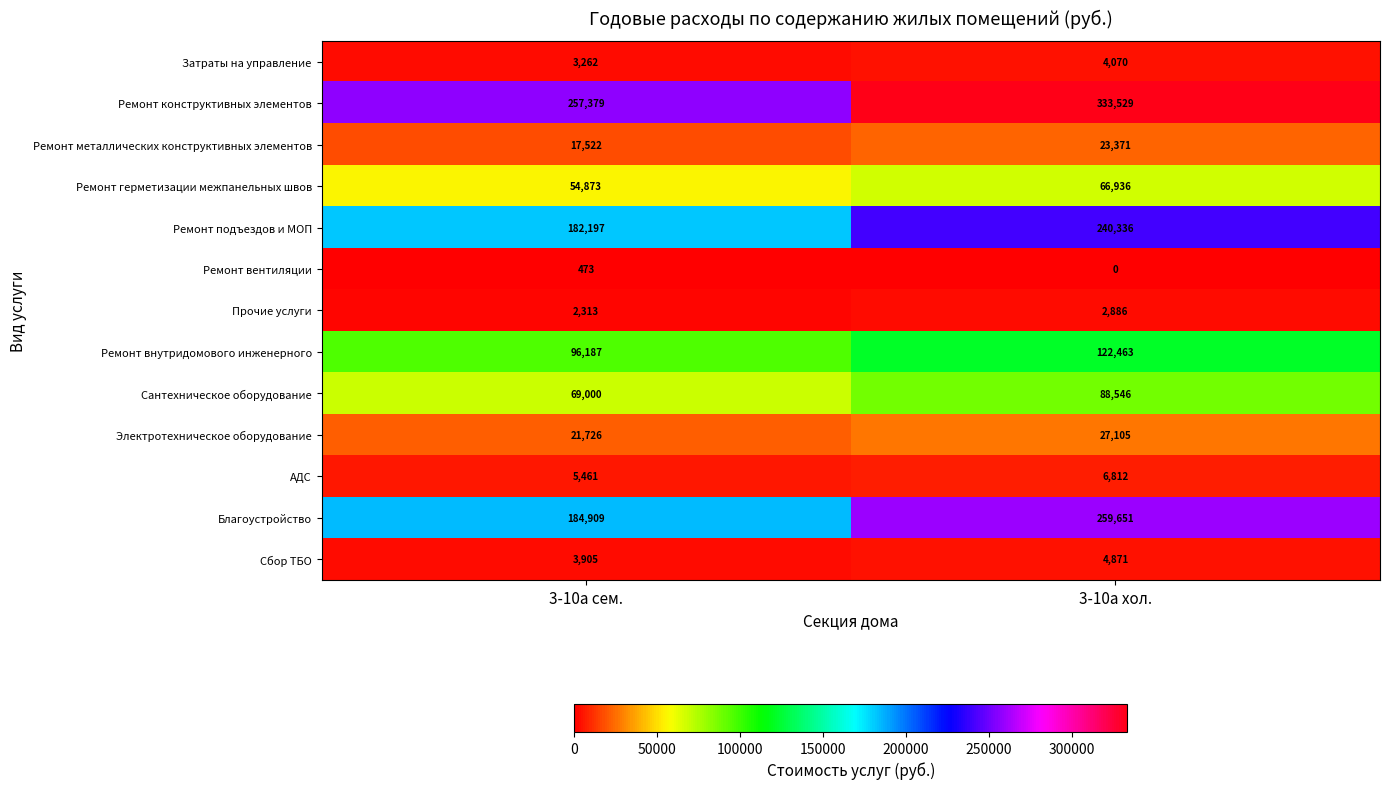

At which category is the sum across all series the highest?

3-10а хол.